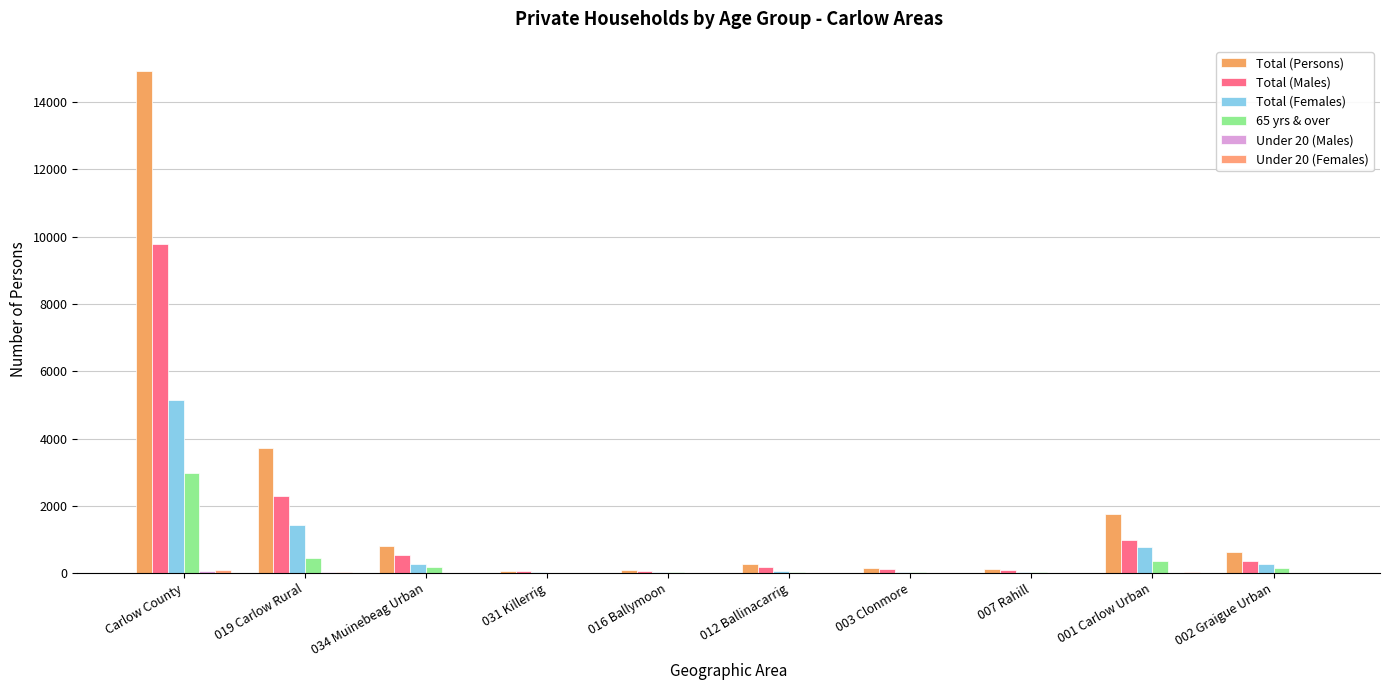

What is the sum of all Under 20 (Females) values?

183